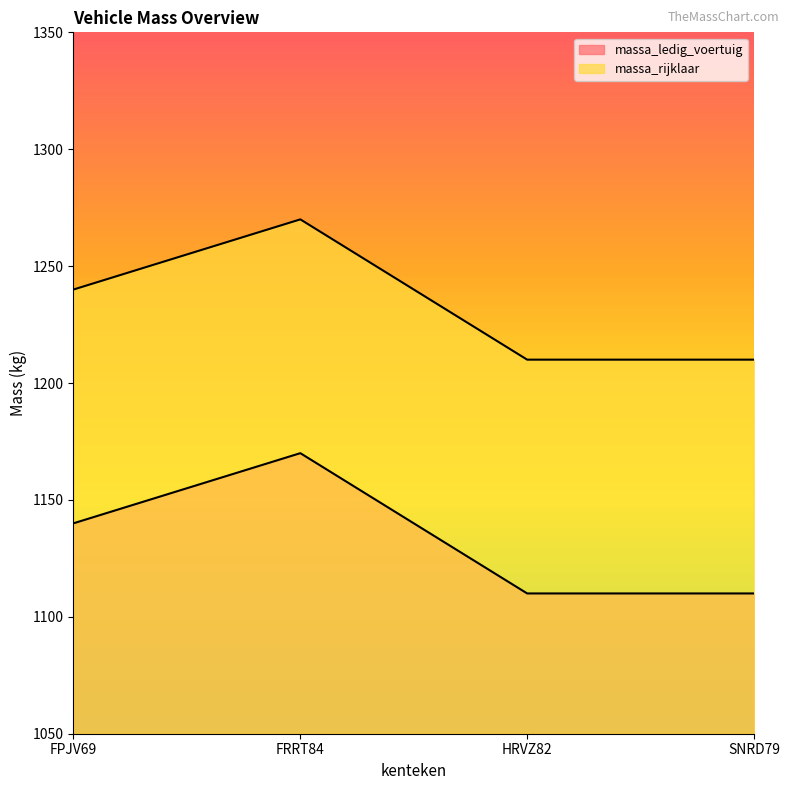

At how many categories does at least one series exceed 1260?

1